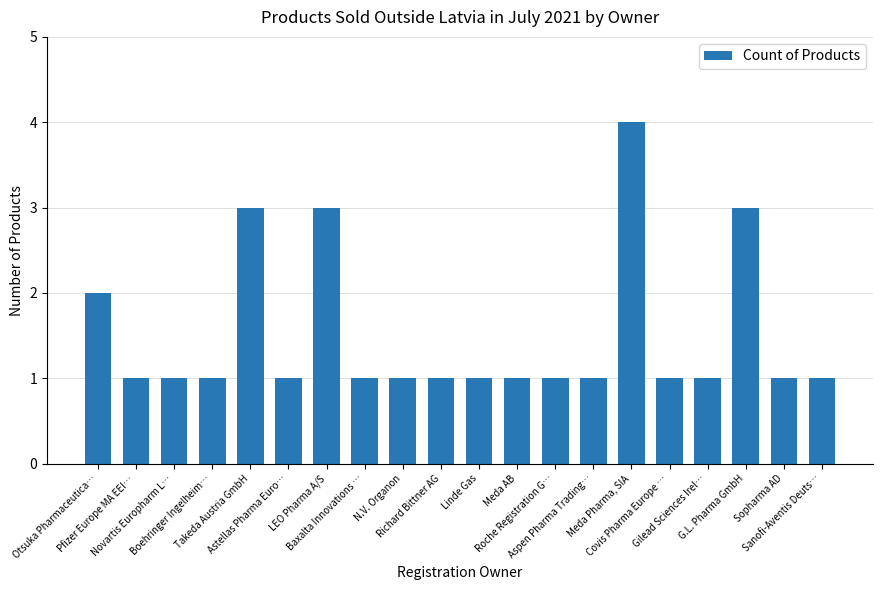

What is the difference between the maximum and minimum values?

3